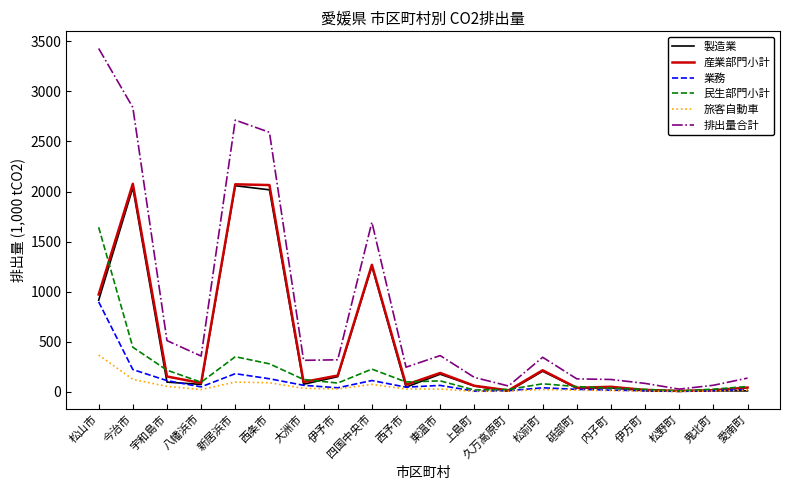

In 産業部門小計, how many points are lower than both neighbors (excluding endpoints)?

6